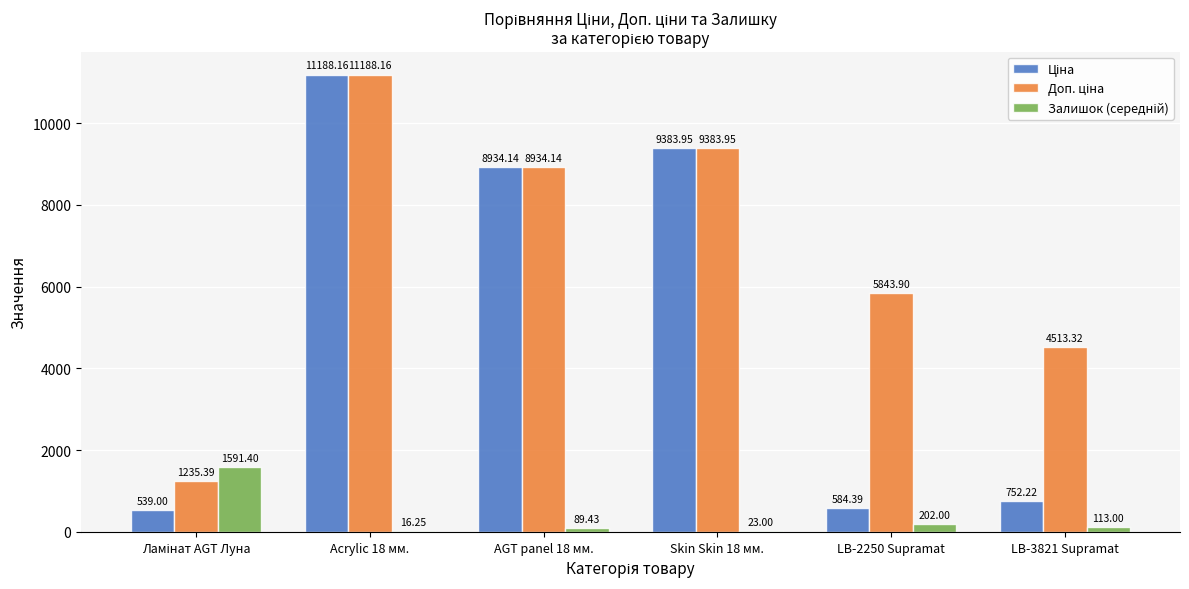

At which category is the sum across all series the highest?

Acrylic 18 мм.